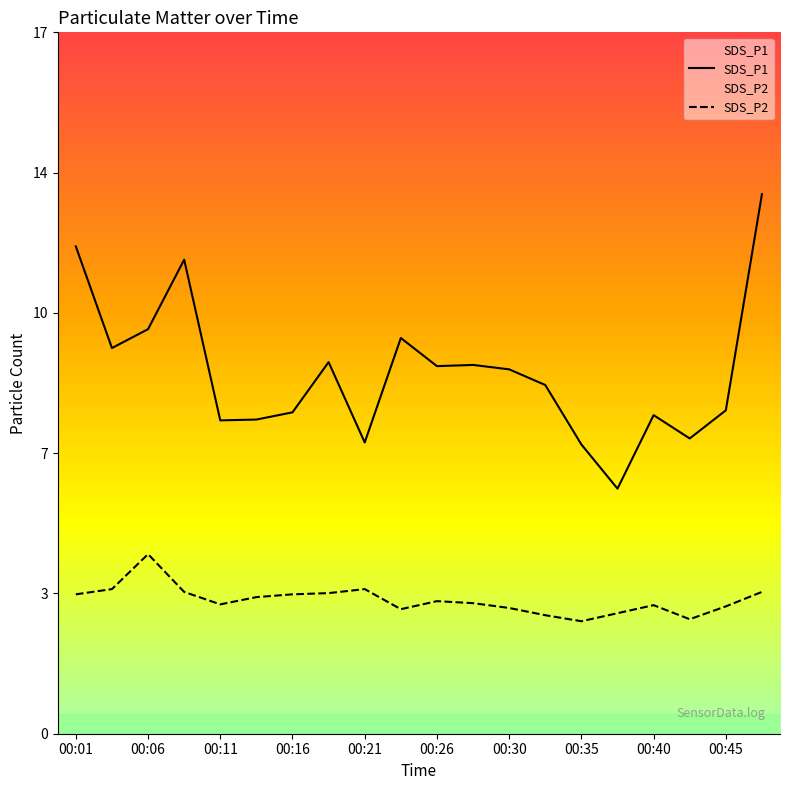

Does the chart display data point markers on the line(s)?

No